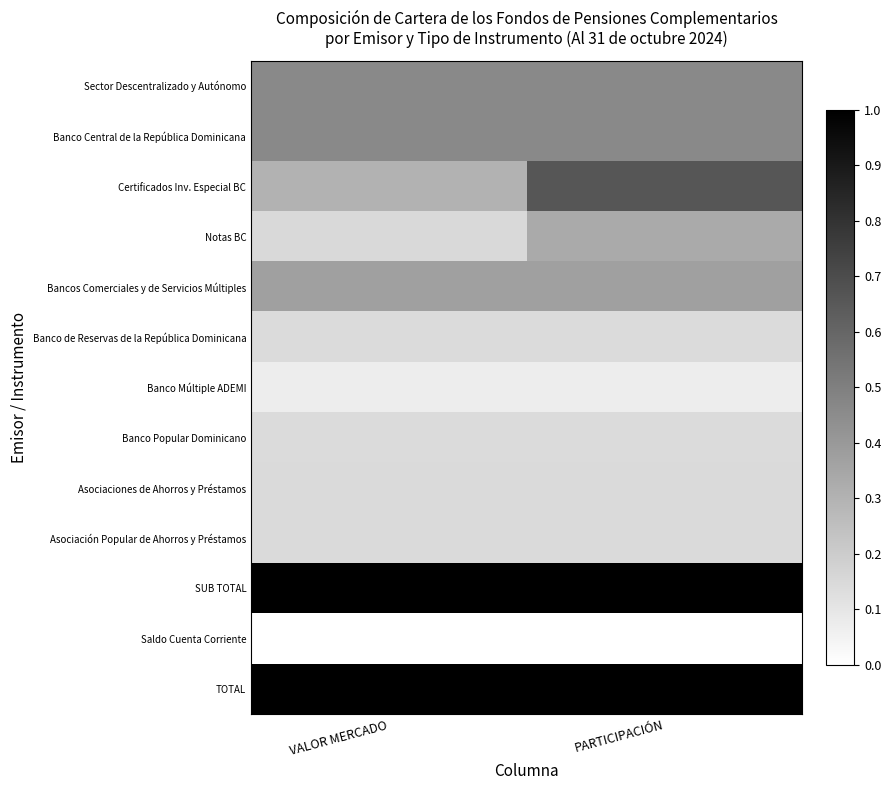

Reading right to left, extract all data points from this chart.

Sector Descentralizado y Autónomo: PARTICIPACIÓN=0.5	VALOR MERCADO=0.5
Banco Central de la República Dominicana: PARTICIPACIÓN=0.5	VALOR MERCADO=0.5
Certificados Inv. Especial BC: PARTICIPACIÓN=0.7	VALOR MERCADO=0.3
Notas BC: PARTICIPACIÓN=0.3	VALOR MERCADO=0.2
Bancos Comerciales y de Servicios Múltiples: PARTICIPACIÓN=0.4	VALOR MERCADO=0.4
Banco de Reservas de la República Dominicana: PARTICIPACIÓN=0.1	VALOR MERCADO=0.1
Banco Múltiple ADEMI: PARTICIPACIÓN=0.1	VALOR MERCADO=0.1
Banco Popular Dominicano: PARTICIPACIÓN=0.1	VALOR MERCADO=0.1
Asociaciones de Ahorros y Préstamos: PARTICIPACIÓN=0.1	VALOR MERCADO=0.1
Asociación Popular de Ahorros y Préstamos: PARTICIPACIÓN=0.1	VALOR MERCADO=0.1
SUB TOTAL: PARTICIPACIÓN=1.0	VALOR MERCADO=1.0
Saldo Cuenta Corriente: PARTICIPACIÓN=0.0	VALOR MERCADO=0.0
TOTAL: PARTICIPACIÓN=1.0	VALOR MERCADO=1.0